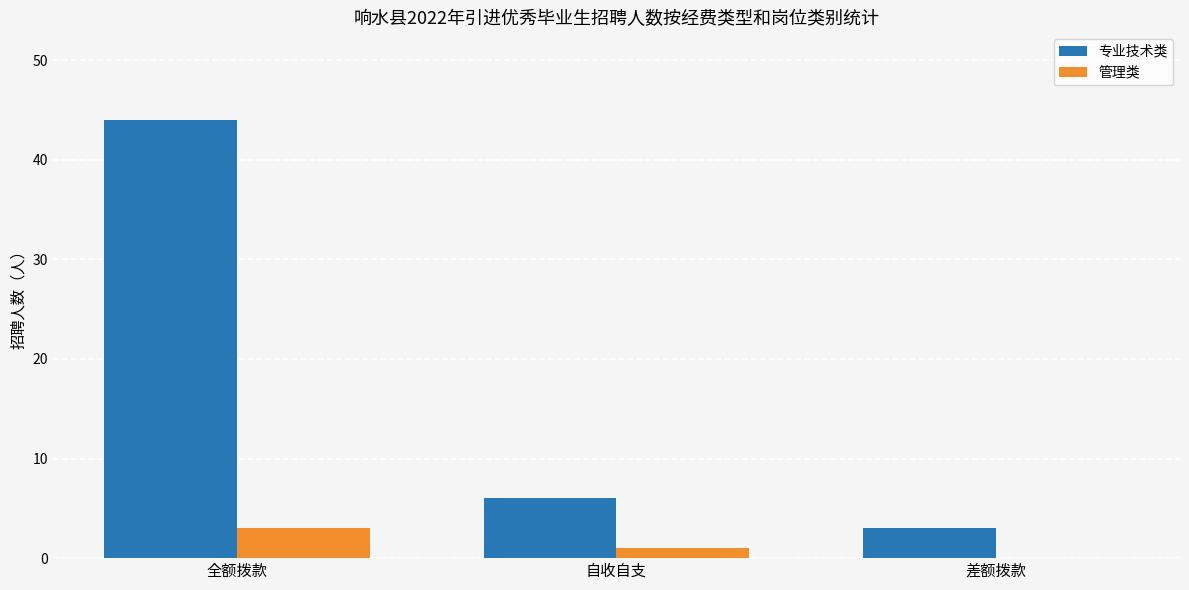

Is it true that 专业技术类 equals 8 at 自收自支?

False